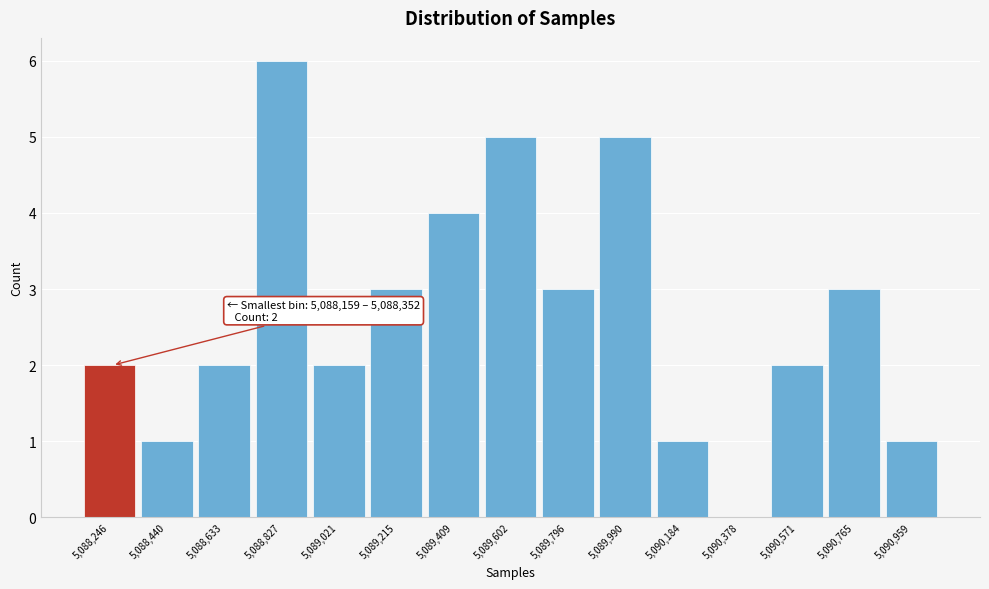

Which range on the x-axis has the tallest bar?

5088740 to 5088940